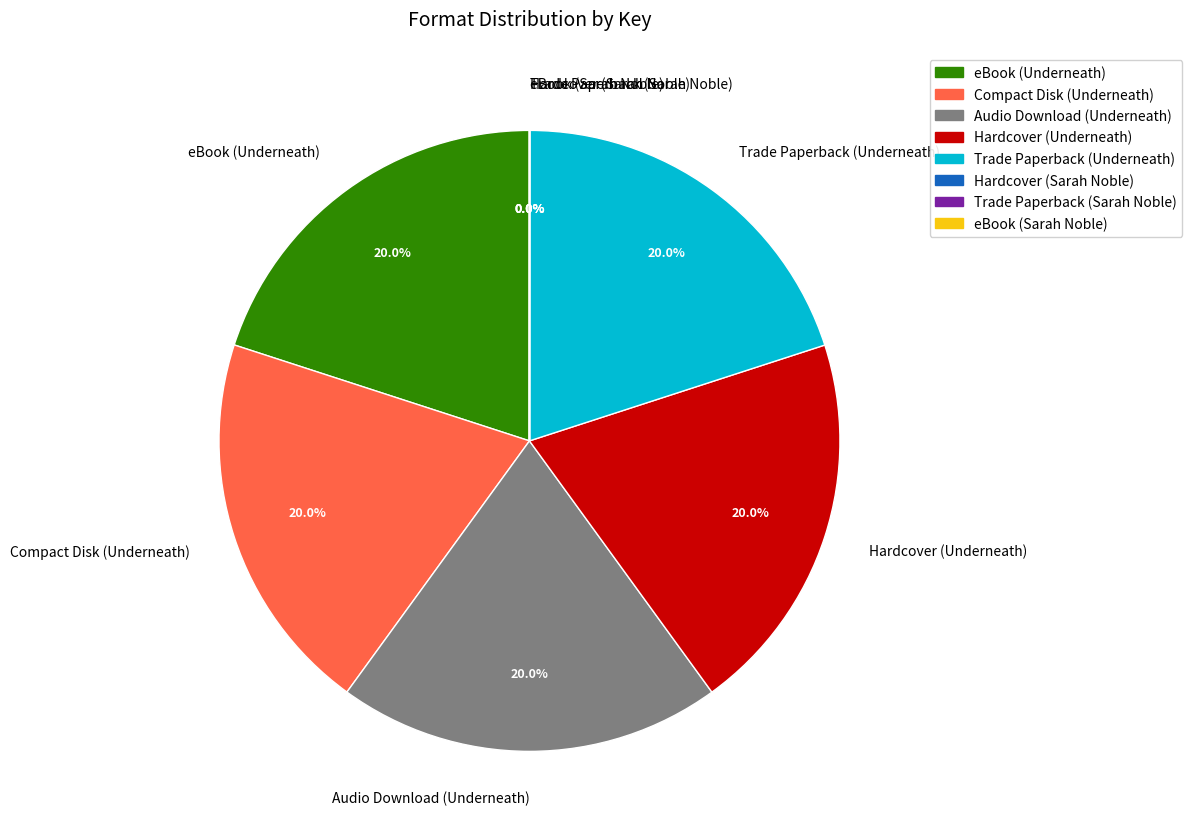

Does any single category account for the majority?

No